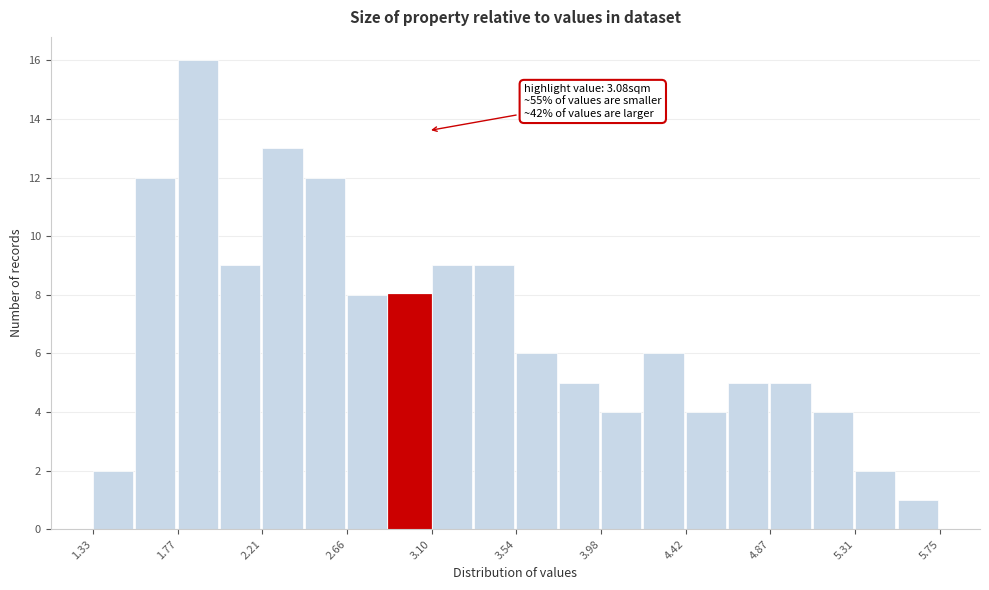

Which range on the x-axis has the tallest bar?

1.75 to 2.00